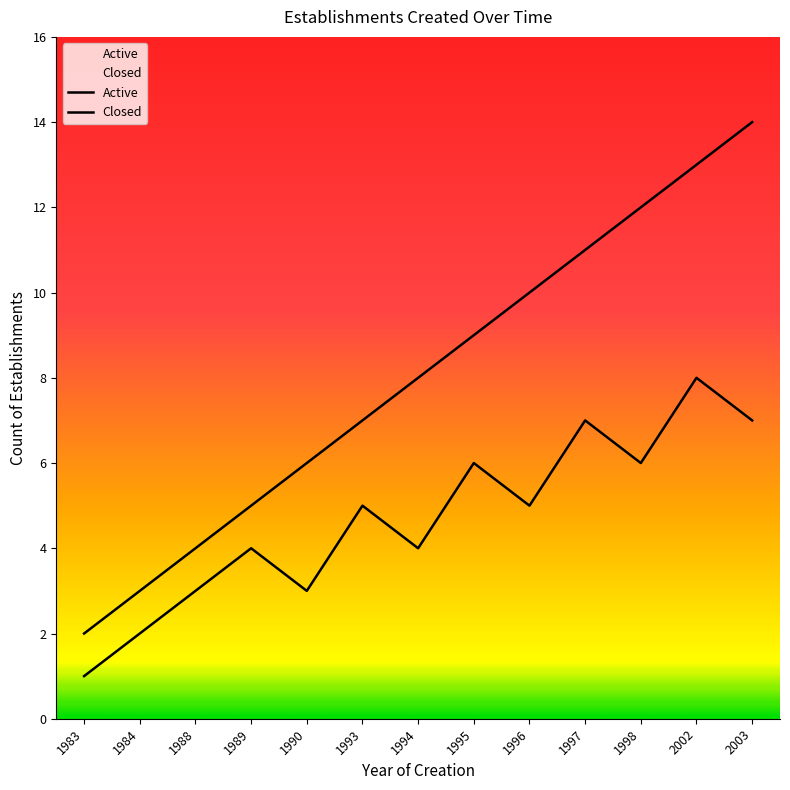

What is the difference between the Closed values at 1998 and 1996?

1